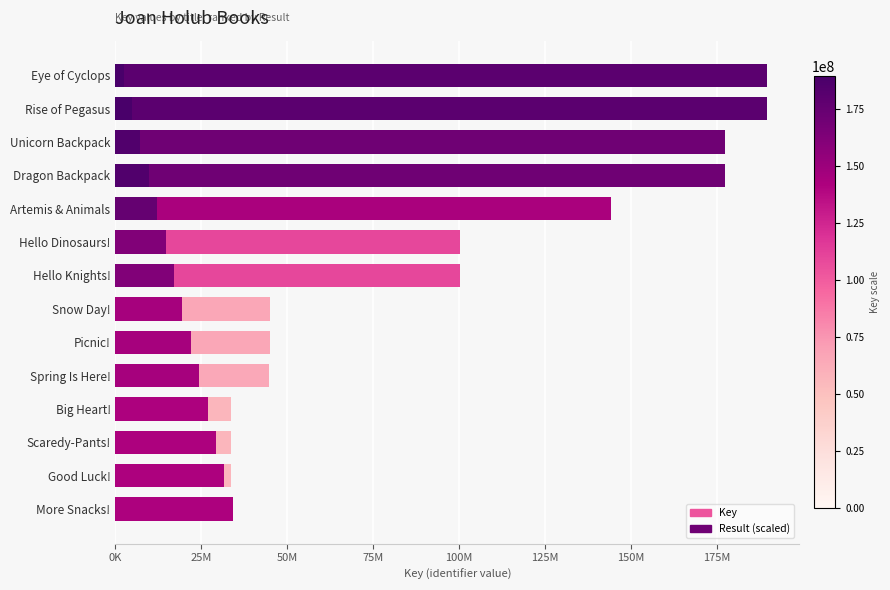

The Result series shows 10272979.0 at Hello Knights!. True or false?

False